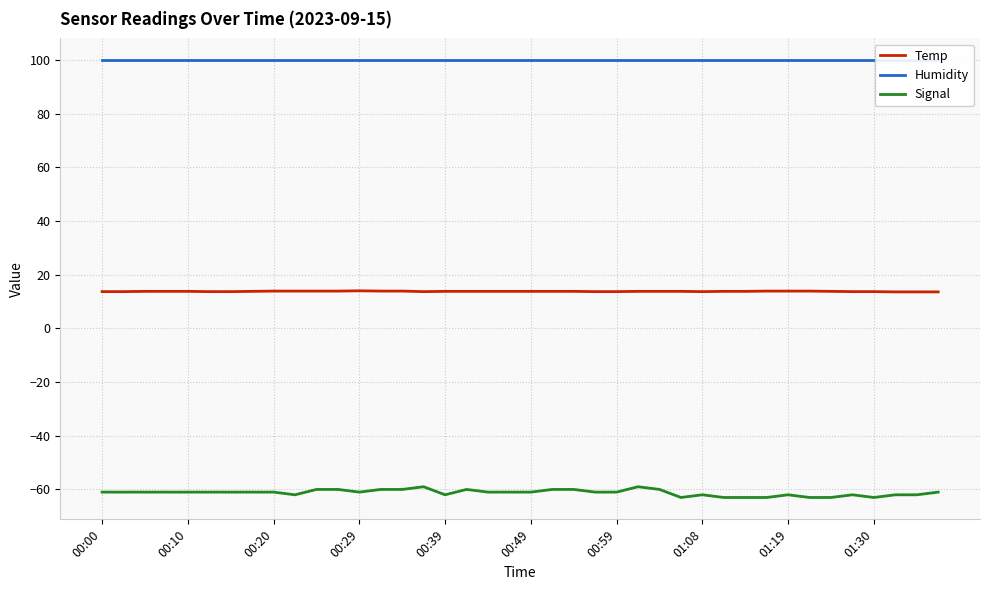

True or false: Temp and Signal cross at least once.

False